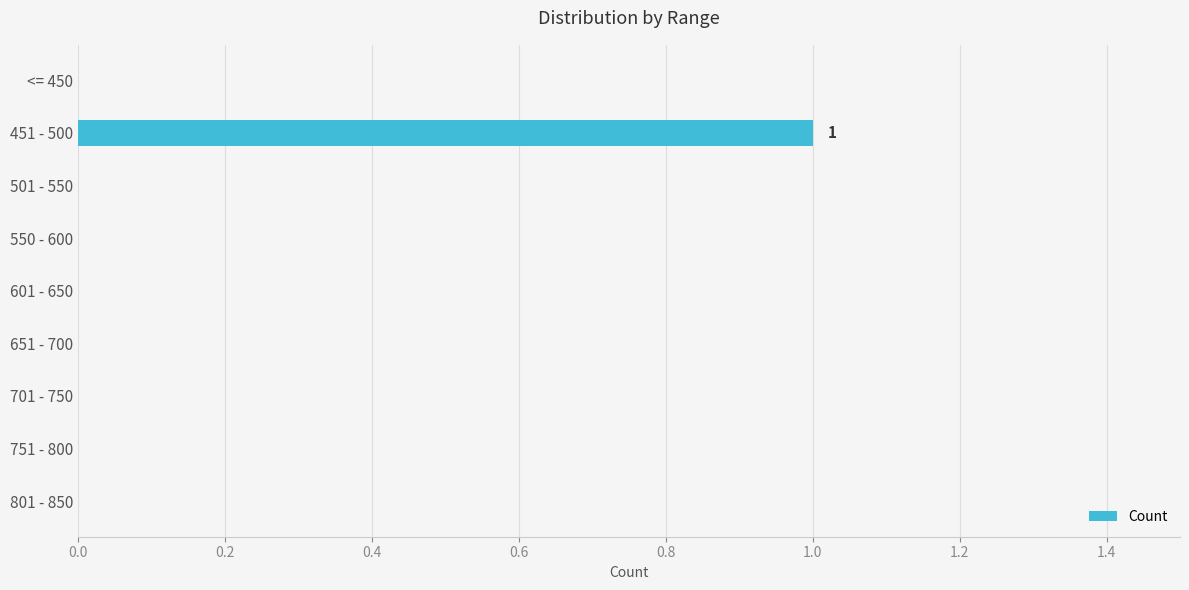

Which has a higher value, 651 - 700 or 451 - 500?

451 - 500